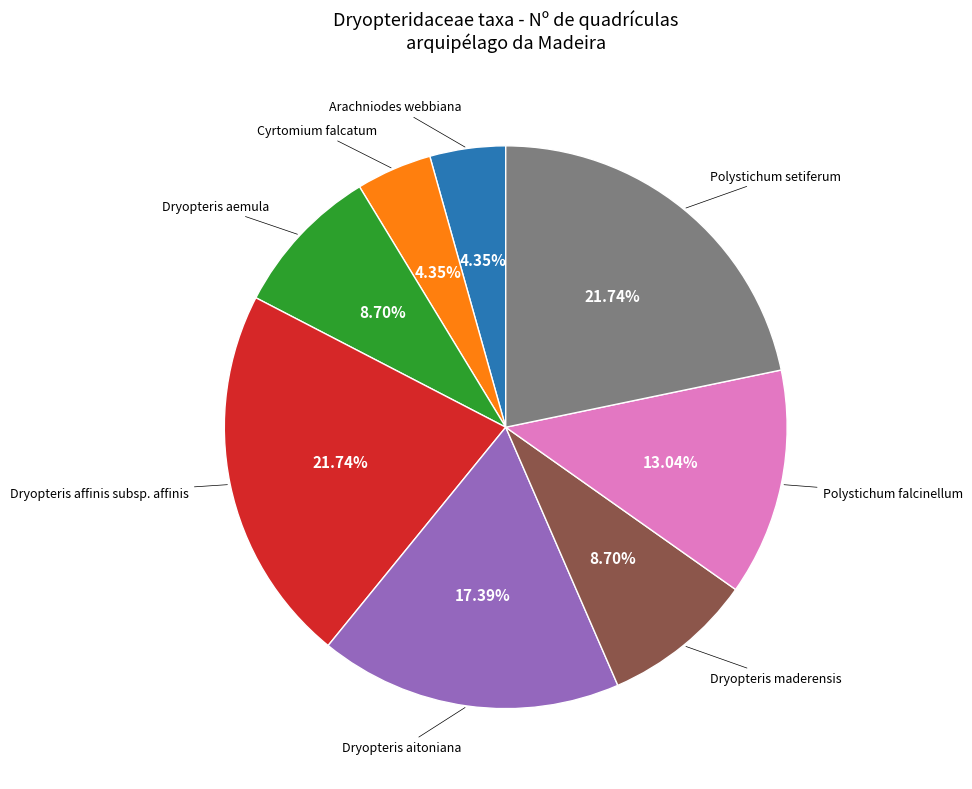

Is there any slice that represents more than half of the pie?

No